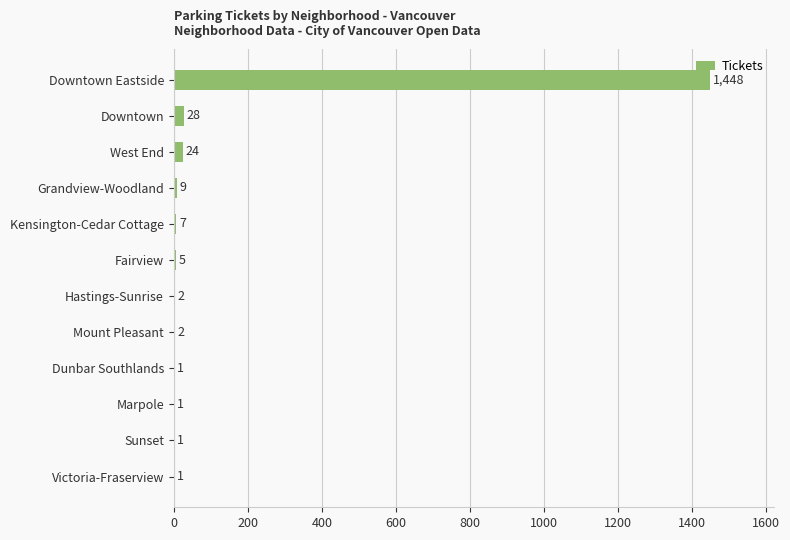

The value at Victoria-Fraserview is 1. True or false?

True